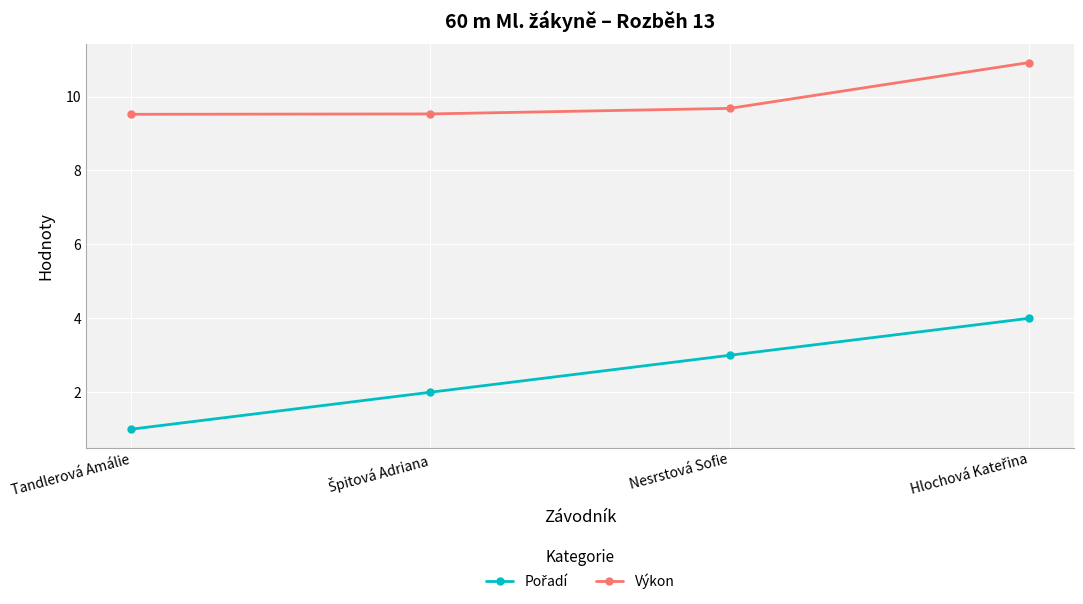

How many data points does each series have?

4